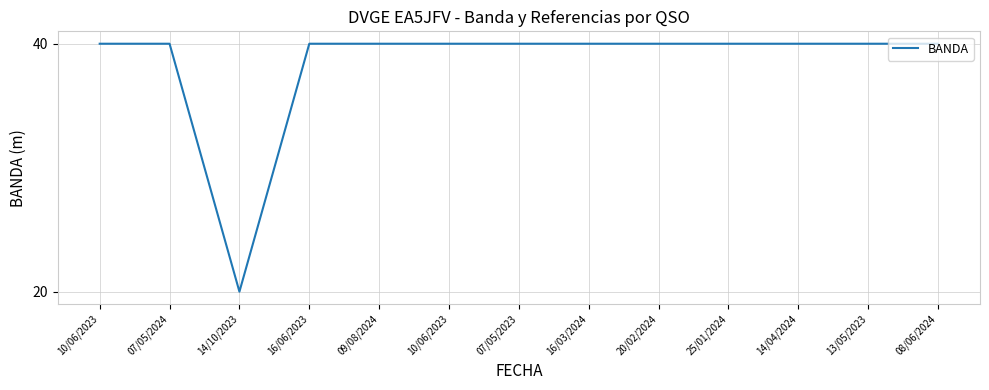

The chart shows a value of 11 at 10/06/2023. True or false?

False